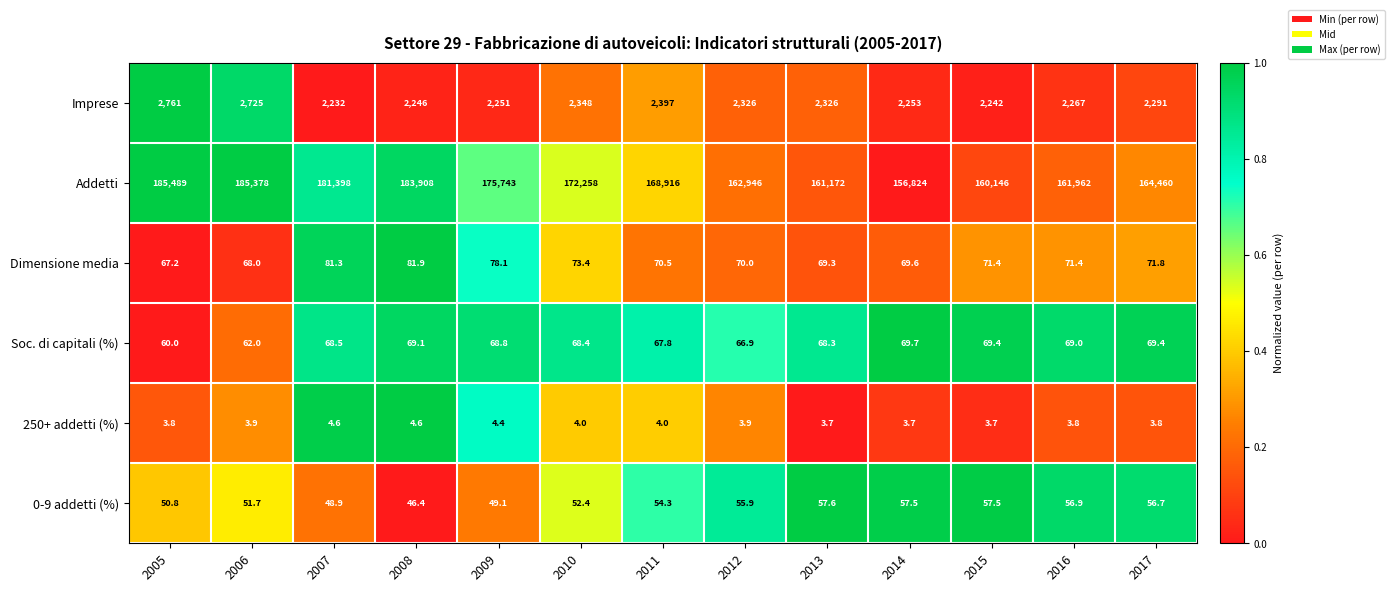

At which category is the sum across all series the highest?

2005